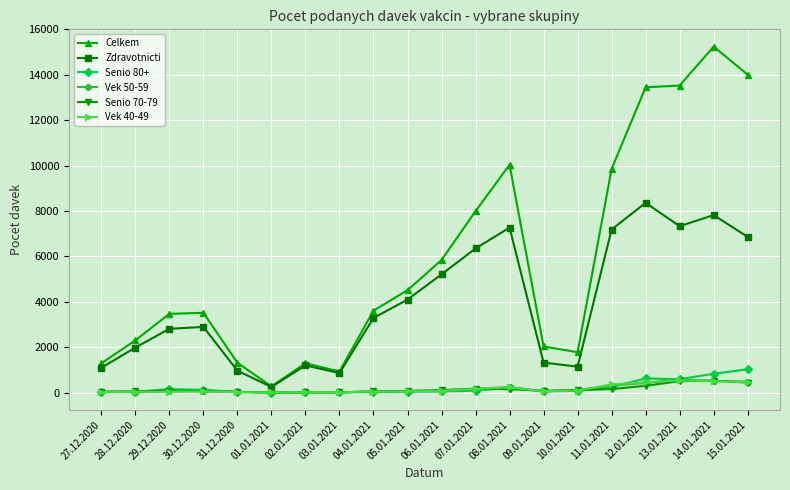

True or false: Senio 80+ has more than 2 interior local peaks.

True